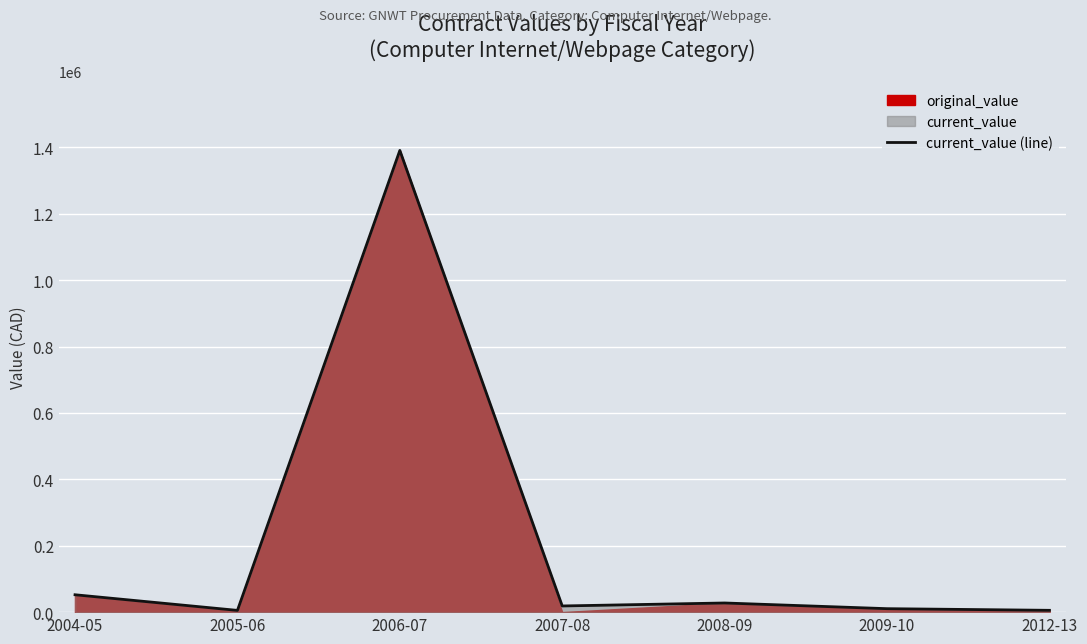

The value at 2009-10 is 15477.0. True or false?

False